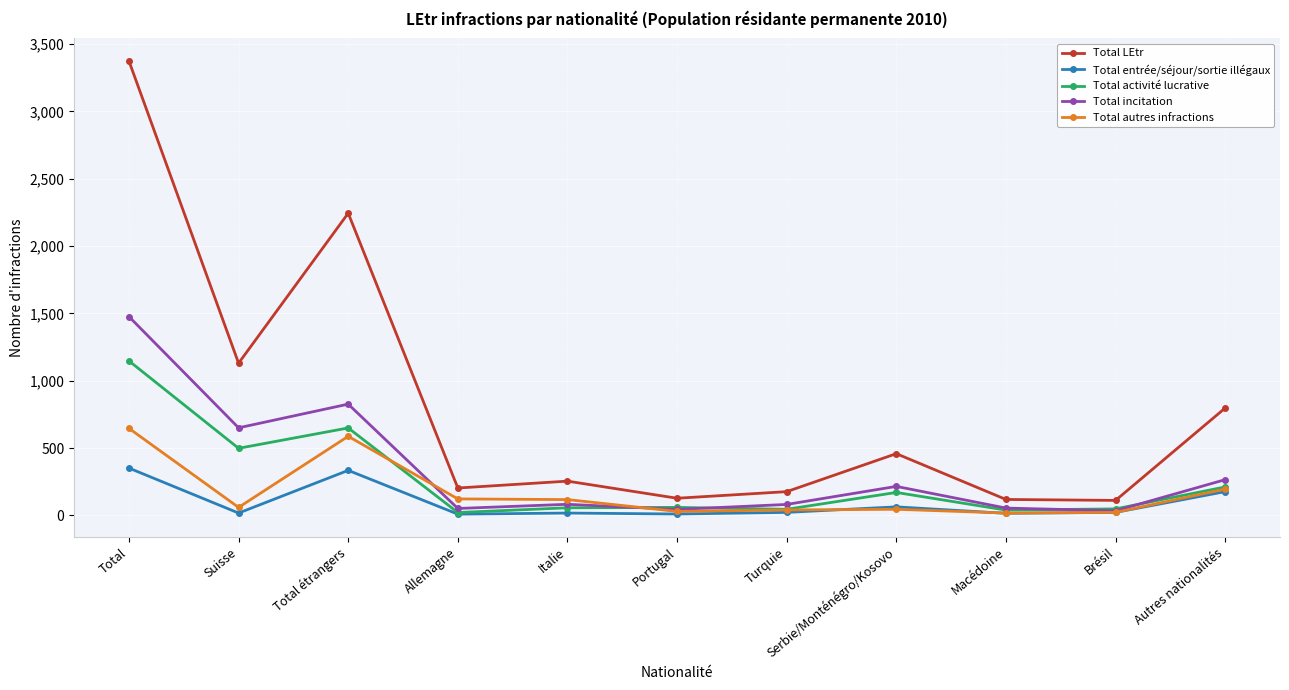

Is it true that Total entrée/séjour/sortie illégaux equals 9 at Allemagne?

True